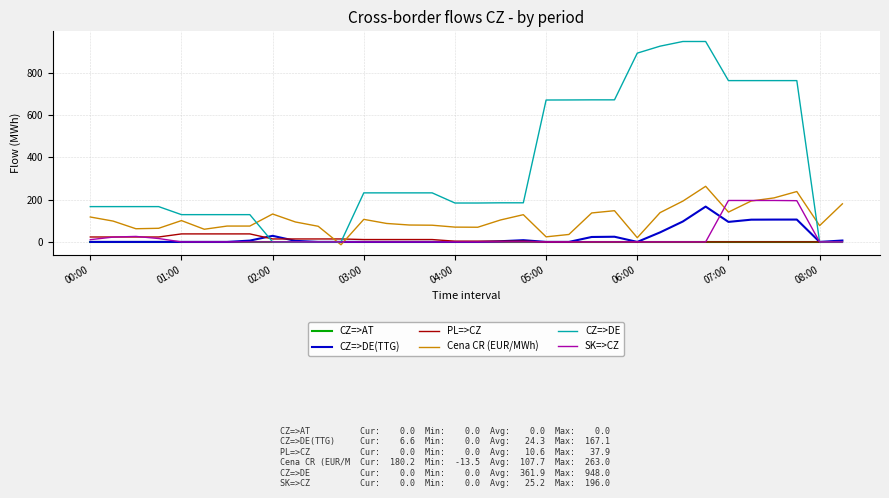

Which series ends up on top after the final intersection of Cena CR (EUR/MWh) and CZ=>AT?

Cena CR (EUR/MWh)